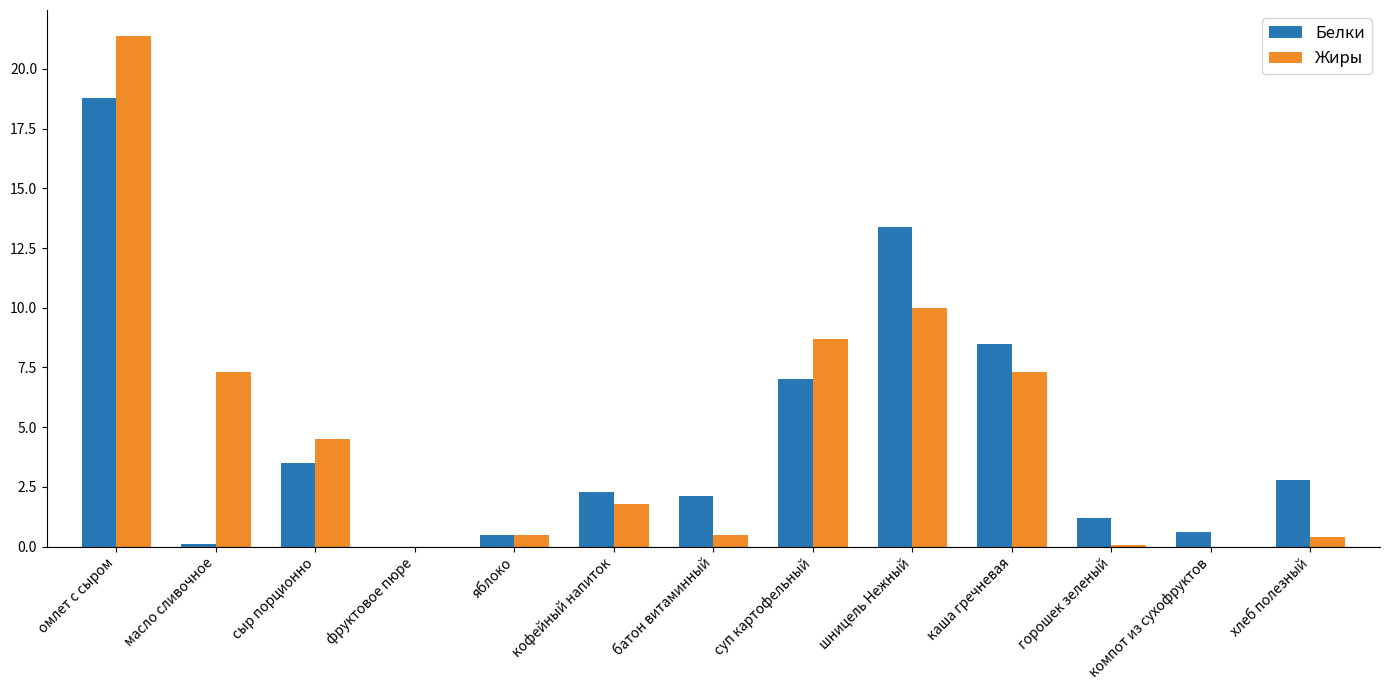

What is the sum of the Жиры values at сыр порционно and кофейный напиток?

6.3